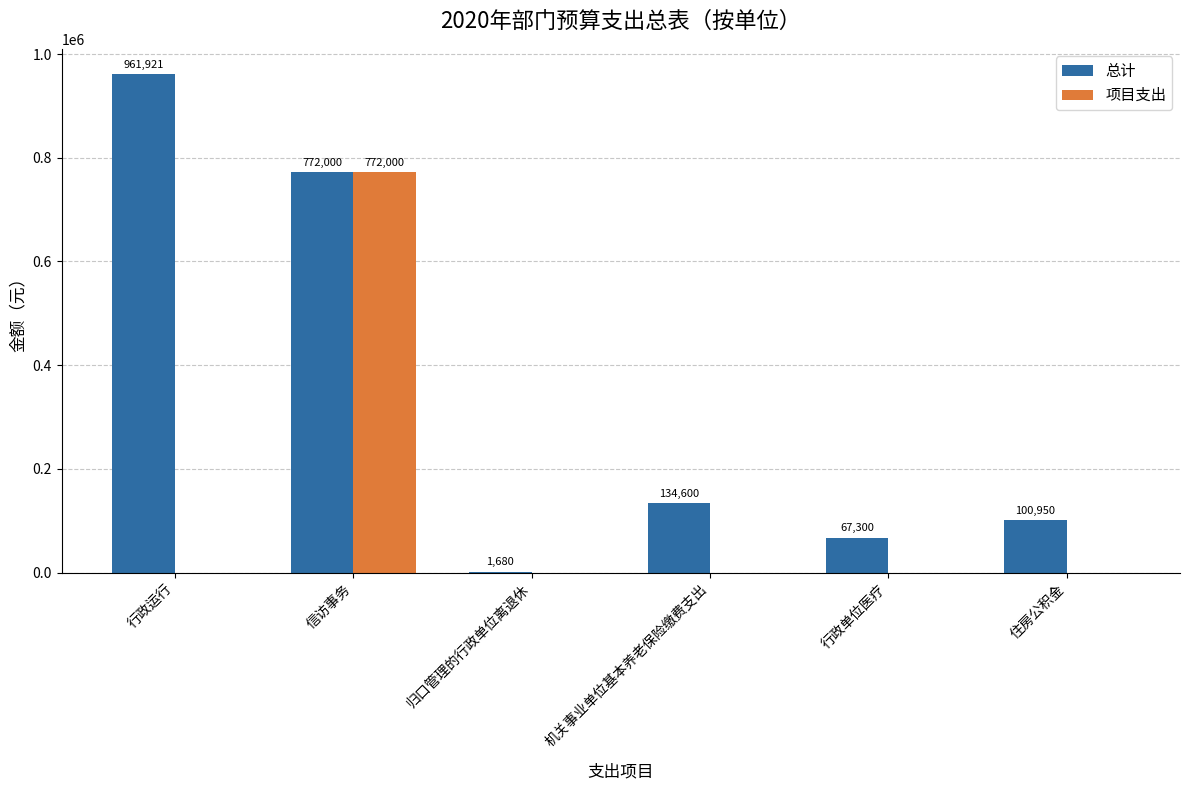

The 总计 series shows 100949.8 at 住房公积金. True or false?

True